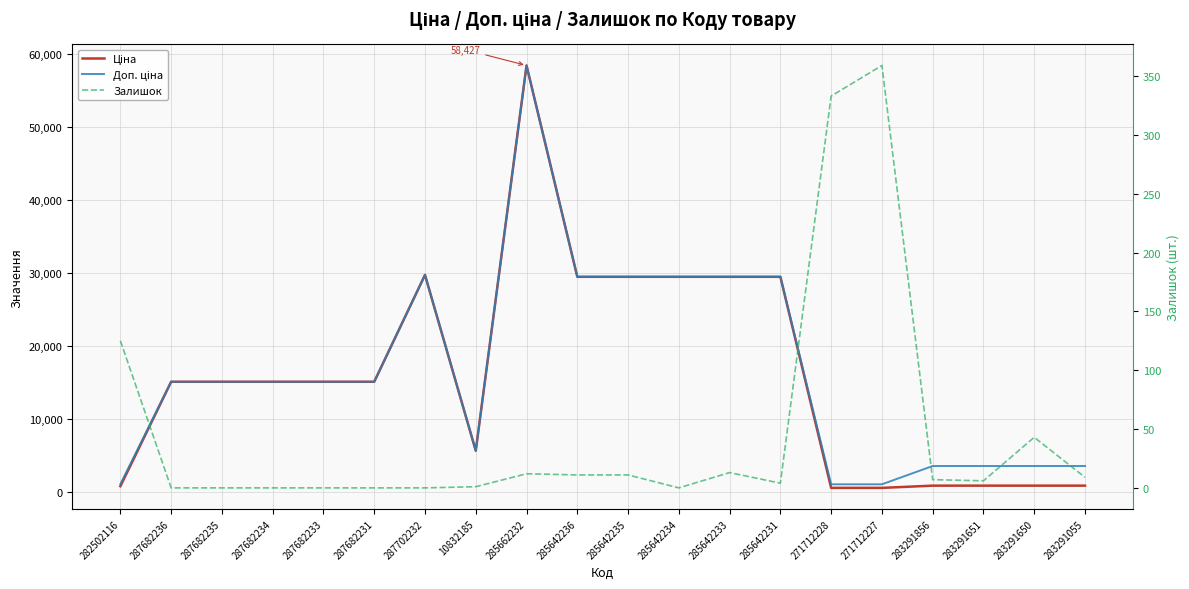

The Залишок series shows 180.3 at 285642234. True or false?

False